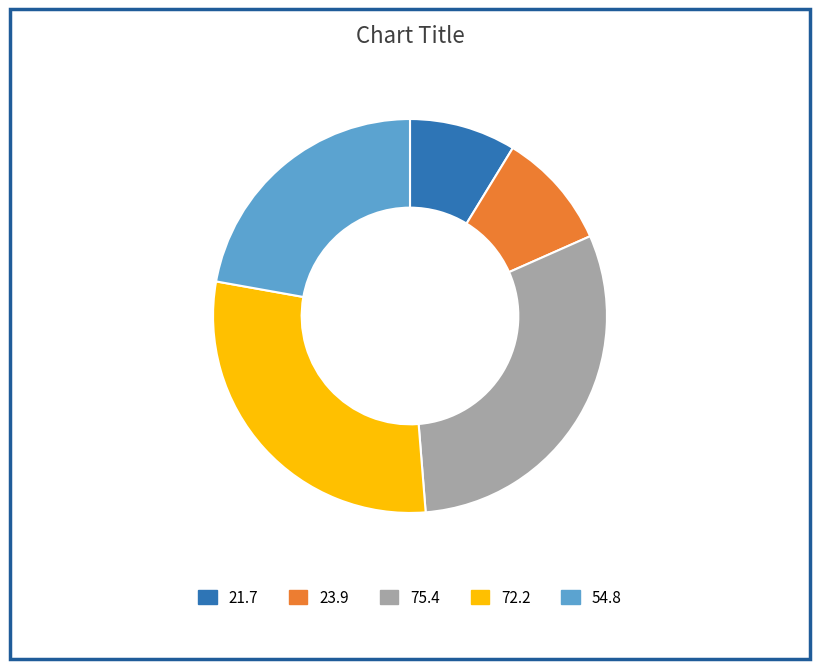

Combined, do 75.4 and 21.7 account for over 50%?

No